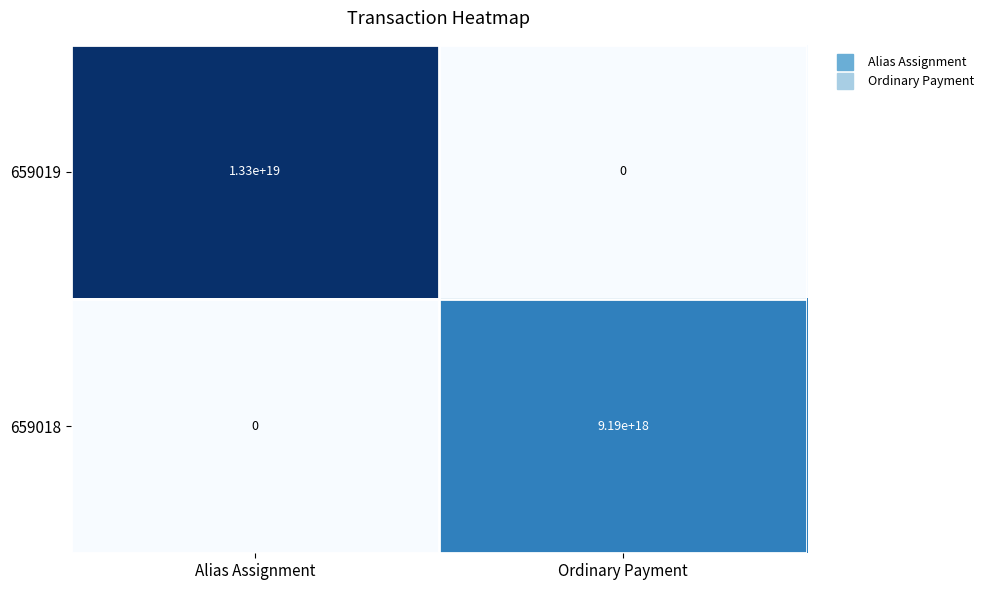

Where is 659019 nearest to the value 6650000000000000000?

Alias Assignment